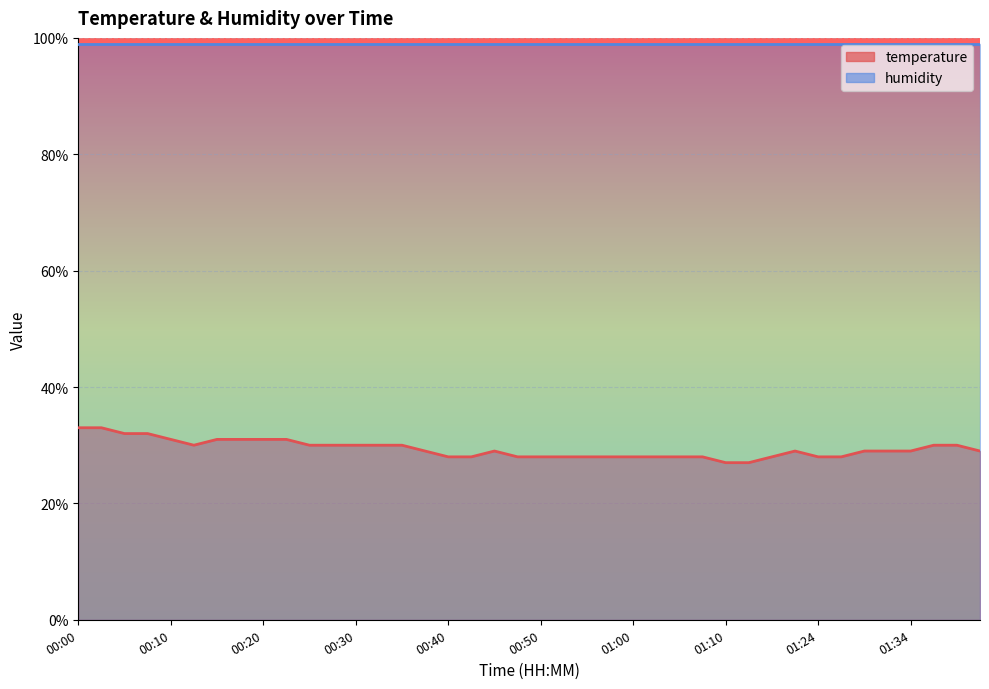

The value at 00:45 is 29.0. True or false?

True